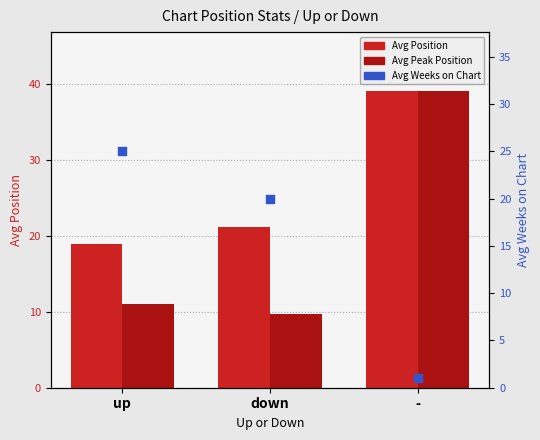

Which series reaches the minimum Y coordinate?

Avg Weeks on Chart